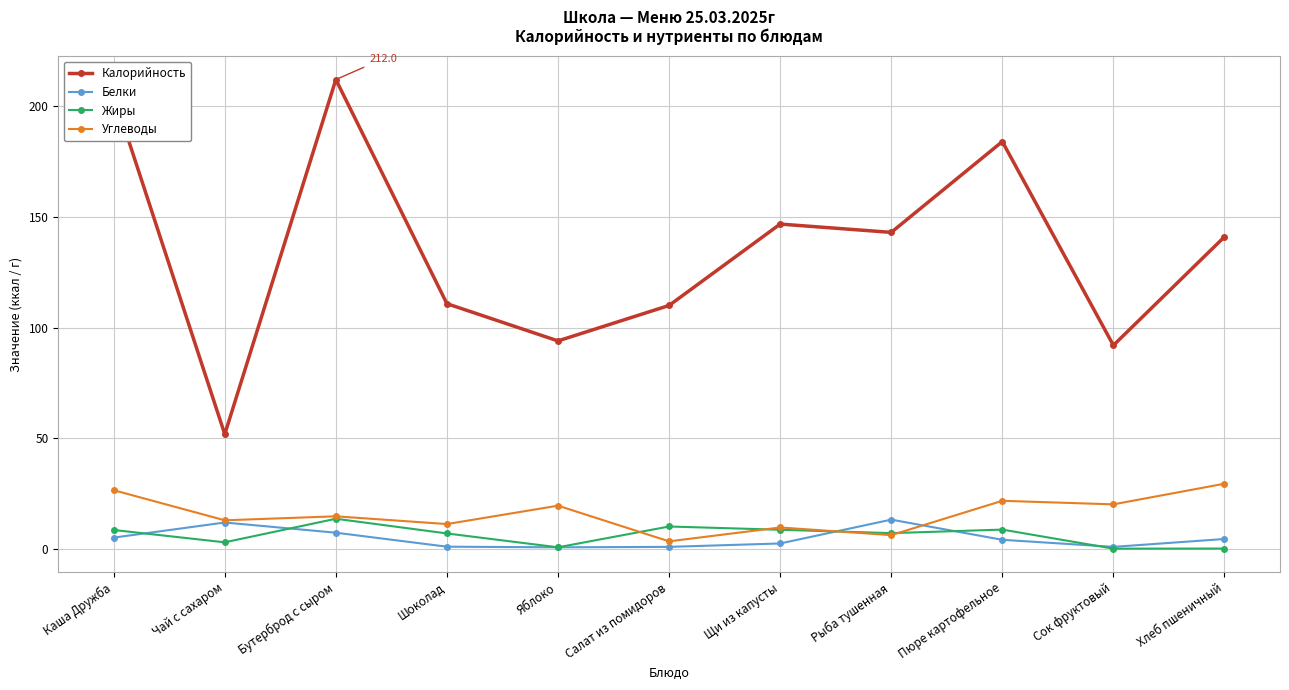

Is this an area chart (filled region under the line)?

No